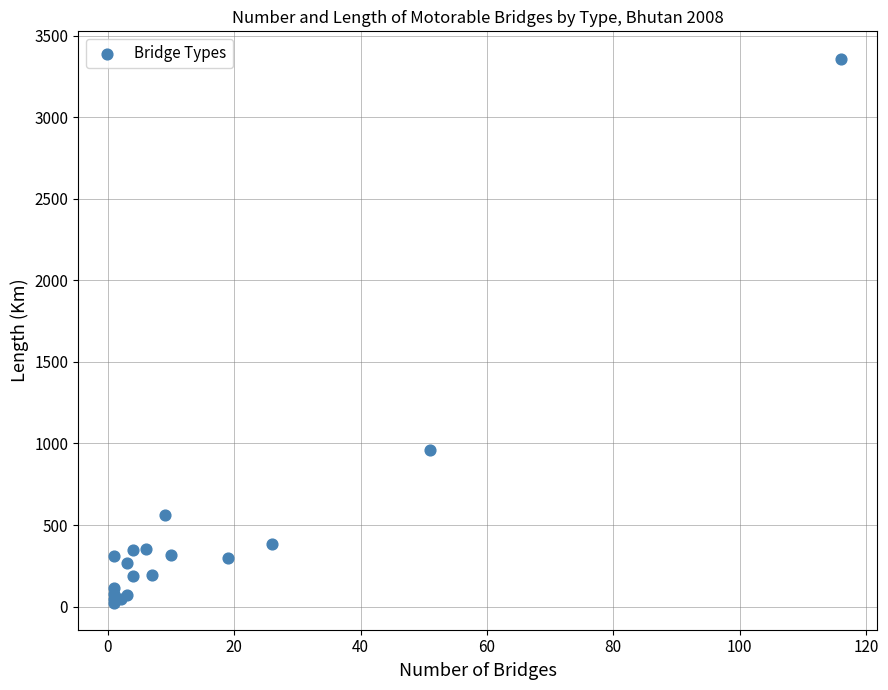

What Y value in the scatter plot is closest to 1692?

962.6